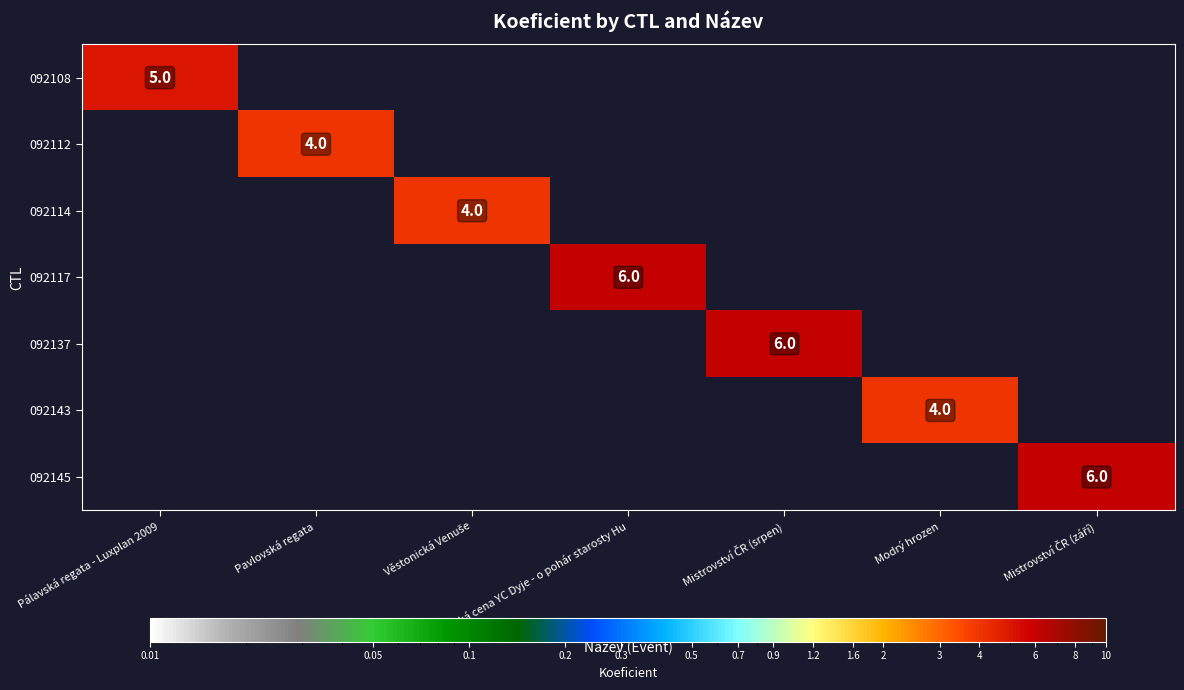

Which has a higher value, Věstonická Venuše or Pálavská regata - Luxplan 2009?

Pálavská regata - Luxplan 2009